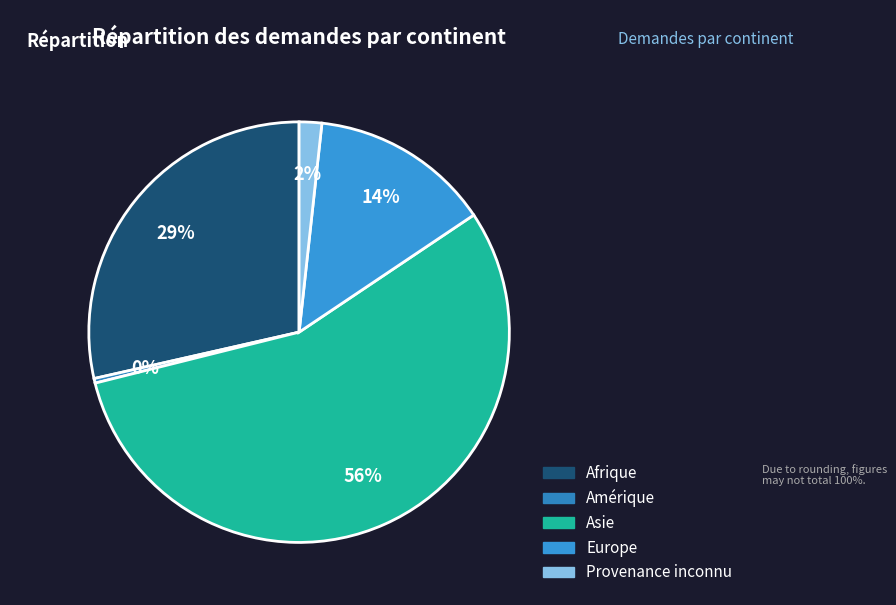

Which category has the biggest portion of the pie?

Asie